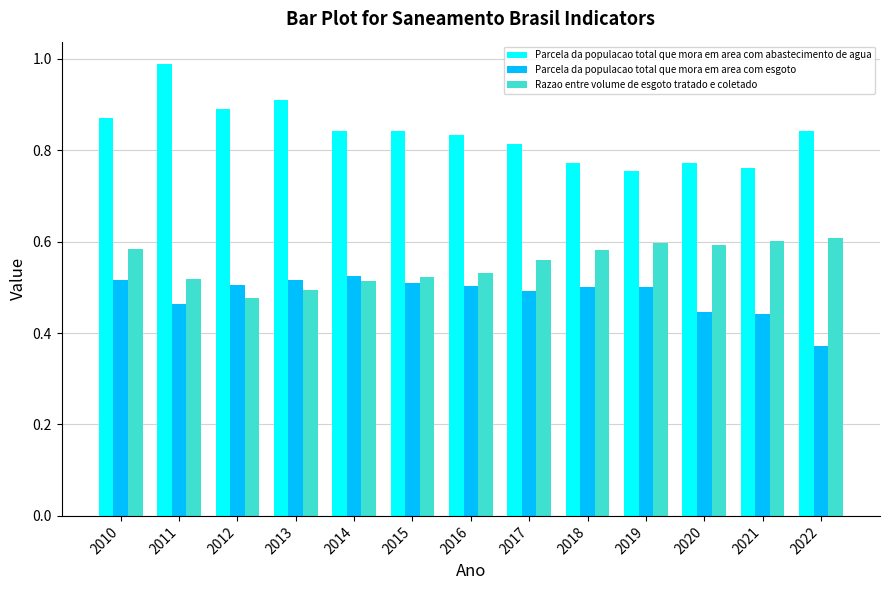

Is the value of Parcela da populacao total que mora em area com abastecimento de agua at 2015 greater than the value of Razao entre volume de esgoto tratado e coletado at 2010?

Yes